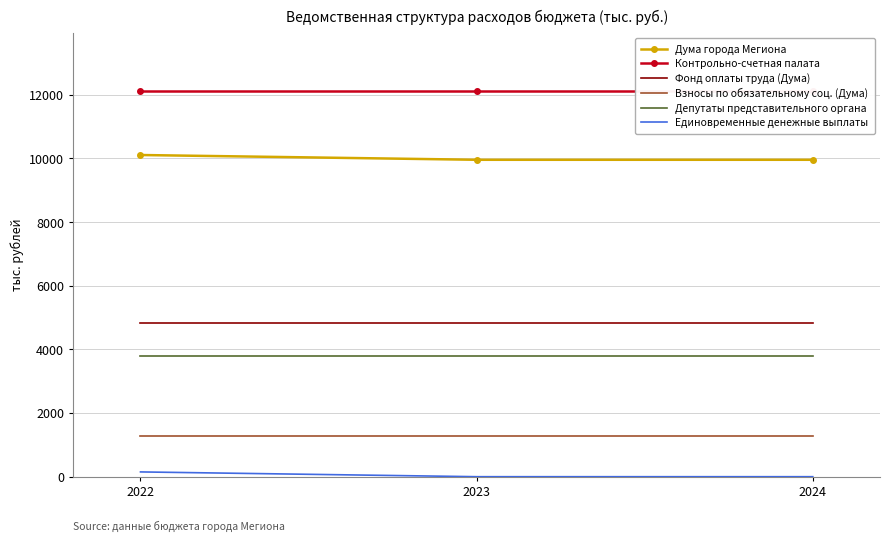

Is it true that Взносы по обязательному соц. (Дума) equals 1282.5 at 2022?

True